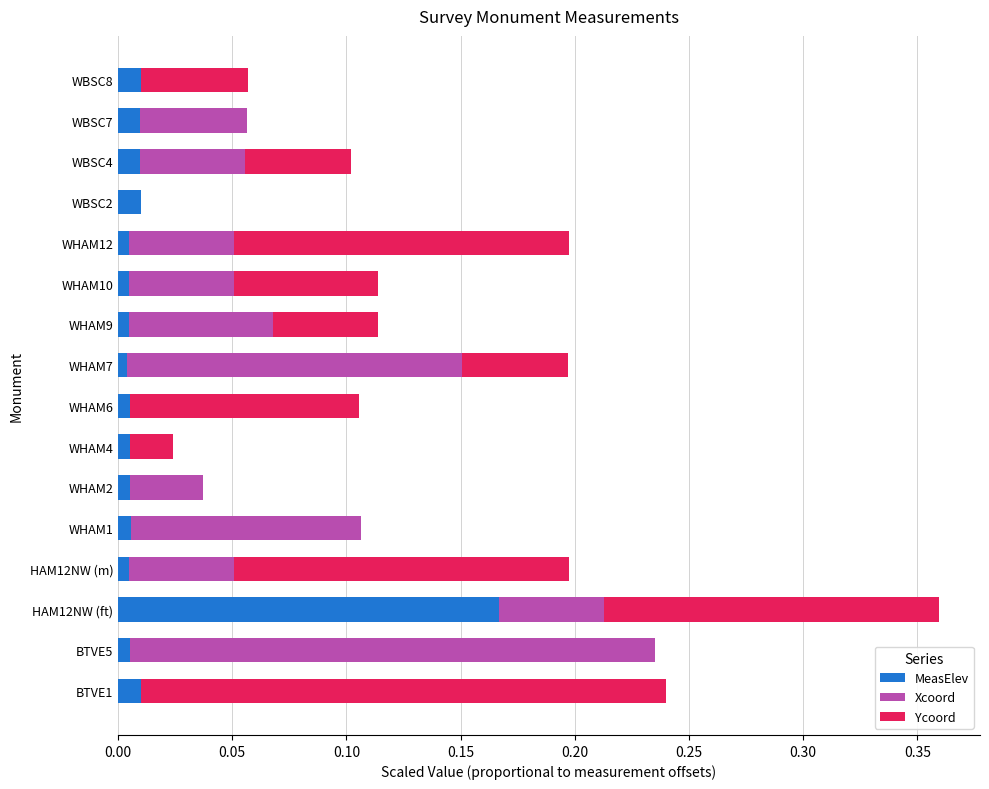

At which category is the sum across all series the highest?

HAM12NW (ft)